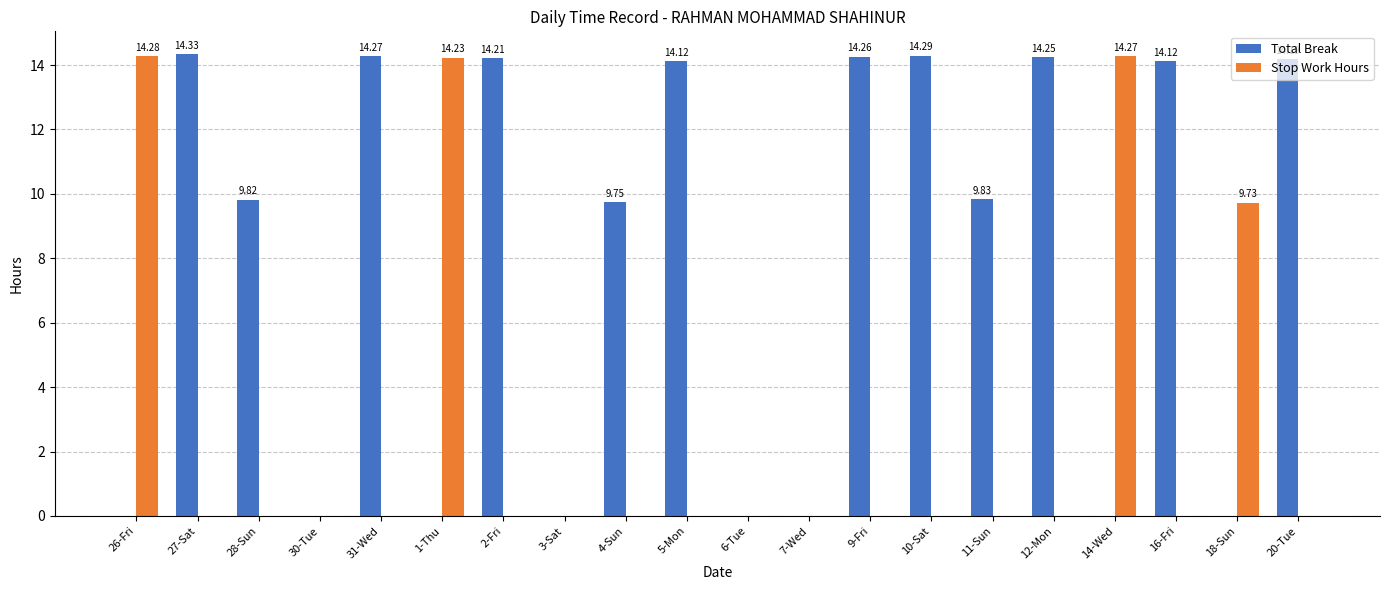

Which series has the largest total across all categories?

Total Break